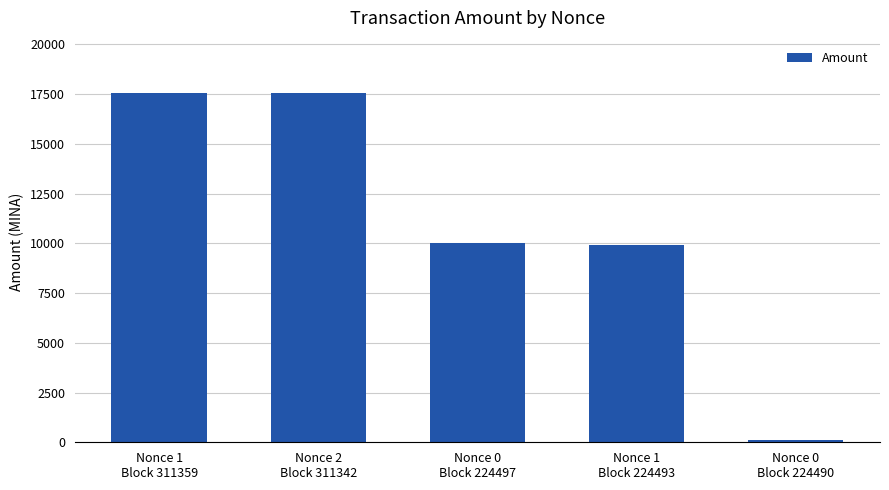

True or false: the data shows 17553.4 at Nonce 2
Block 311342.

True